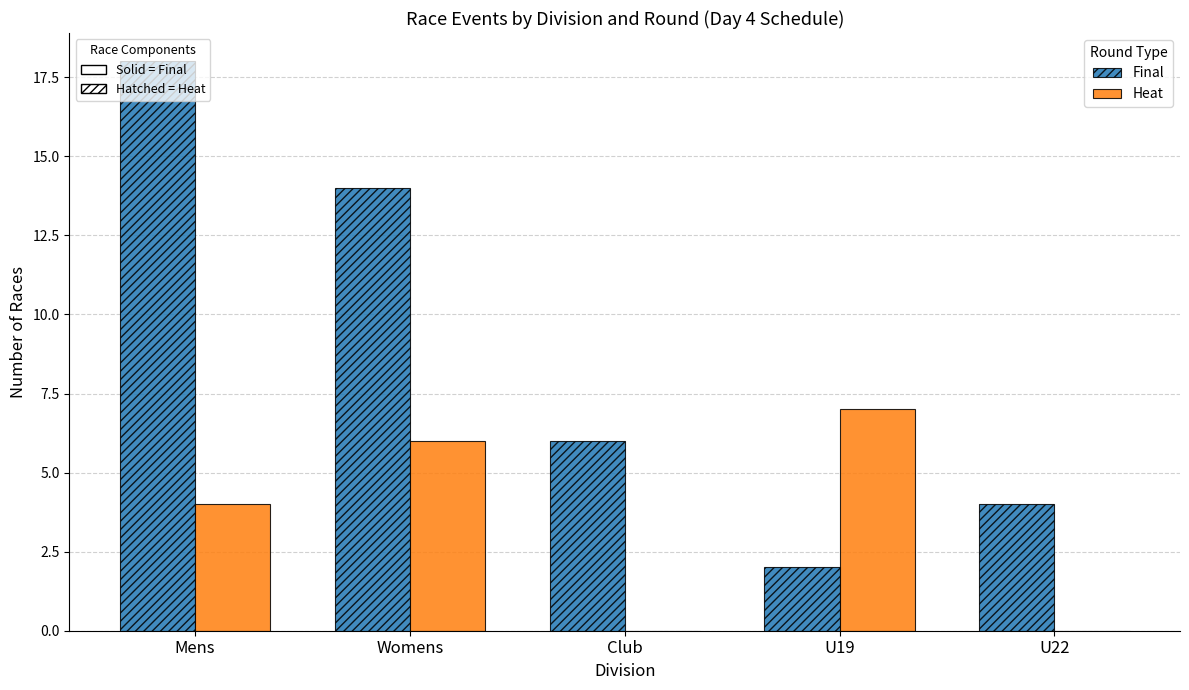

At which category is the sum across all series the highest?

Mens